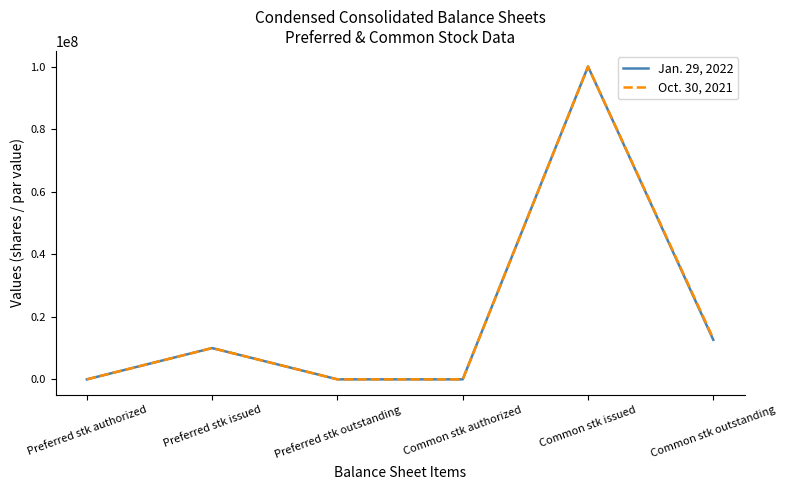

At which category is the sum across all series the highest?

Common stk issued